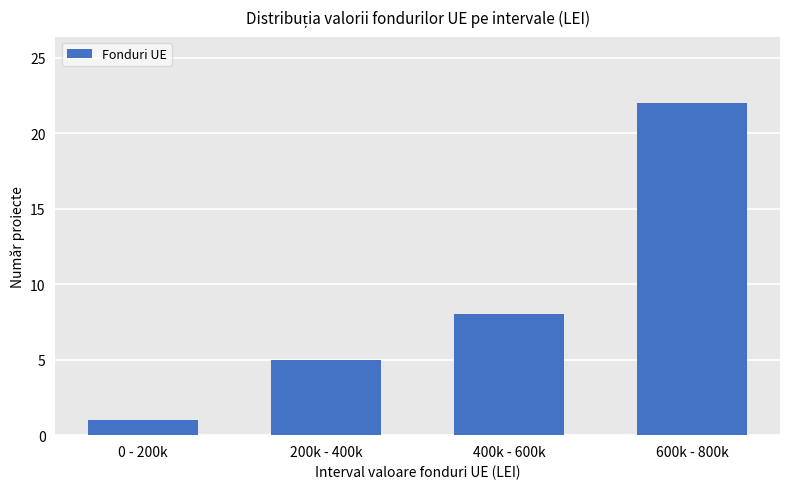

The value at 0 - 200k is 0. True or false?

False